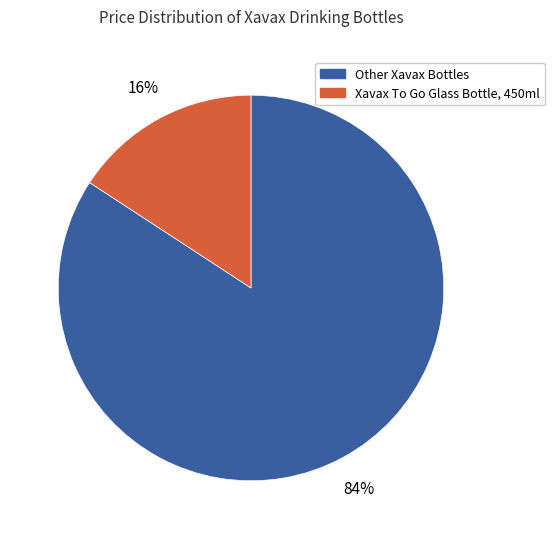

To the nearest percent, what is the average slice percentage?

50%